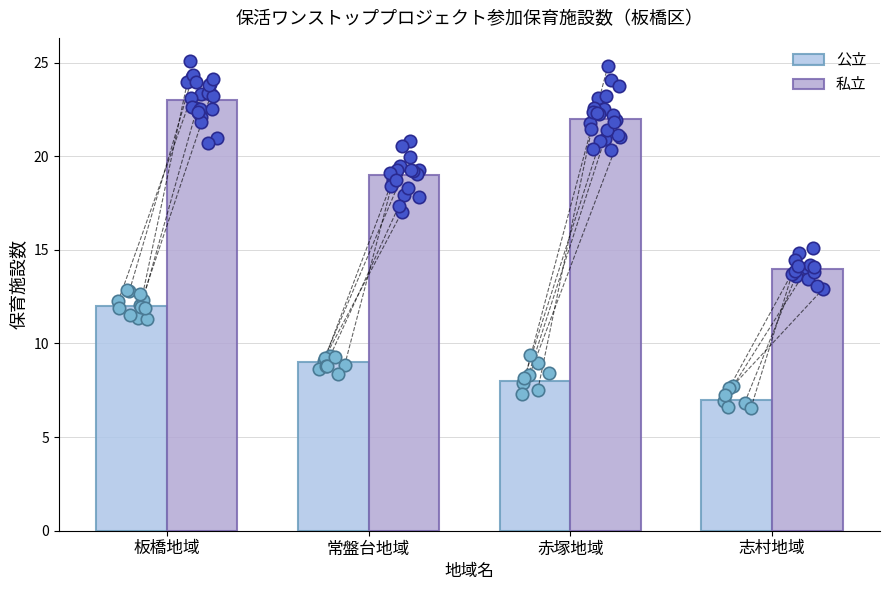

Is the value of 公立 at 志村地域 greater than the value of 私立 at 常盤台地域?

No